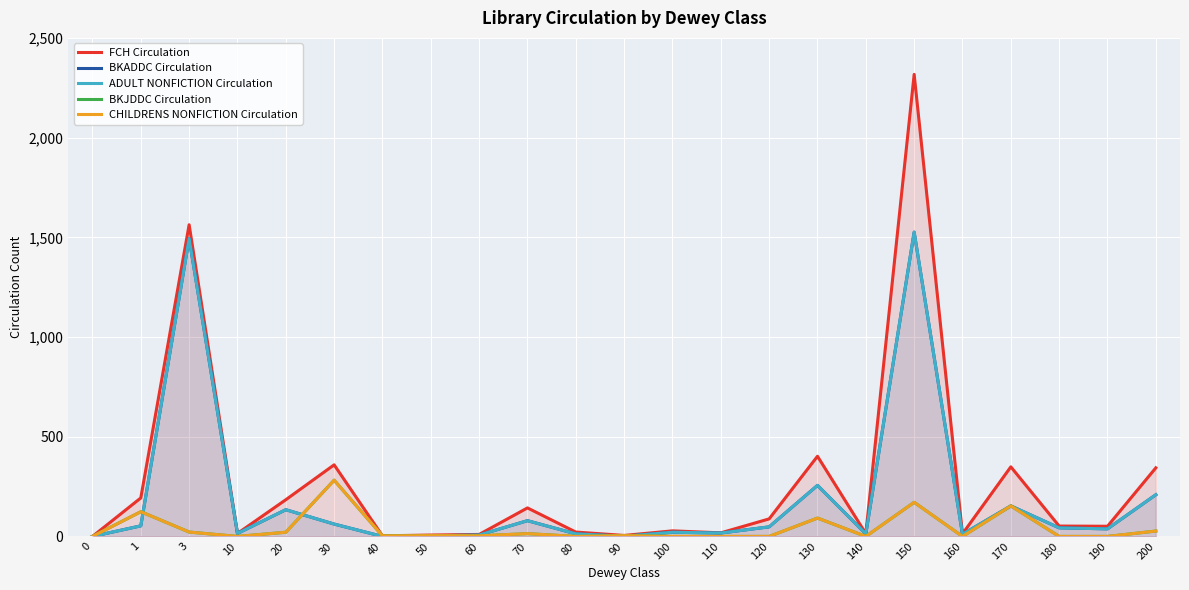

What is the difference between the highest and lowest values at 10?

15